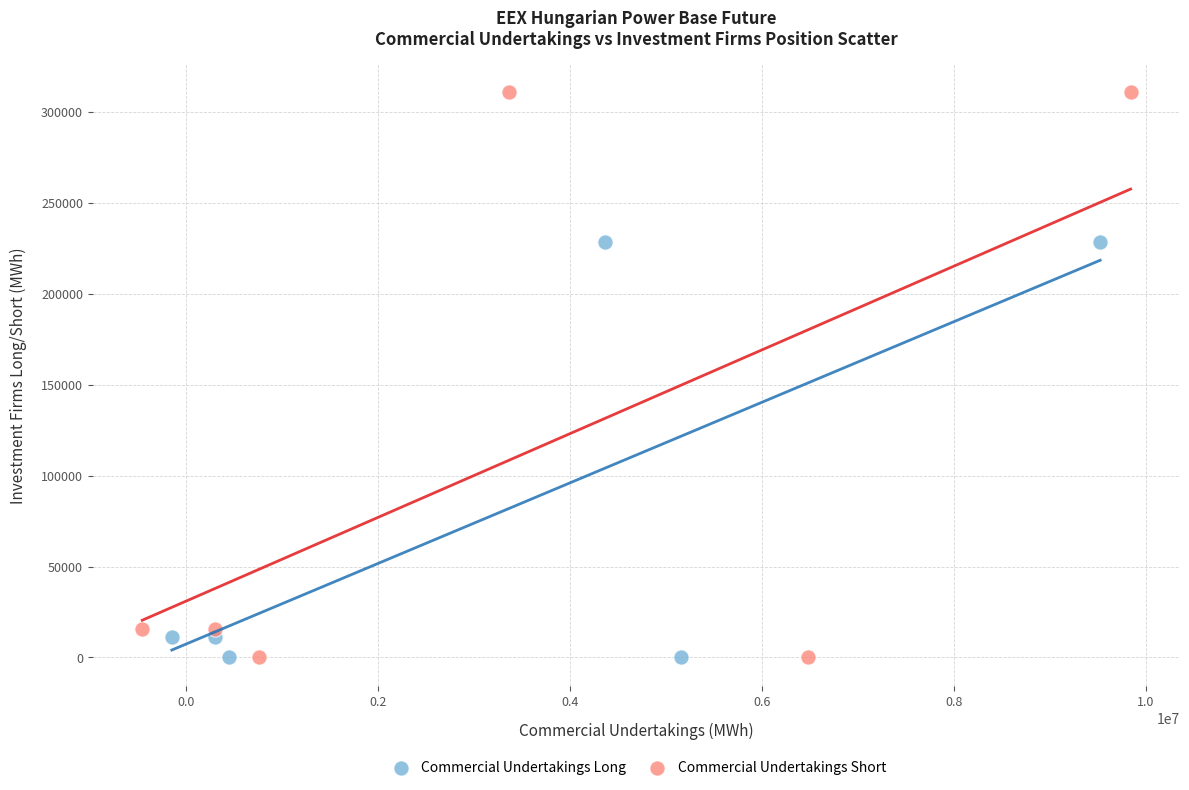

Which series reaches the maximum Y coordinate?

Commercial Undertakings Short